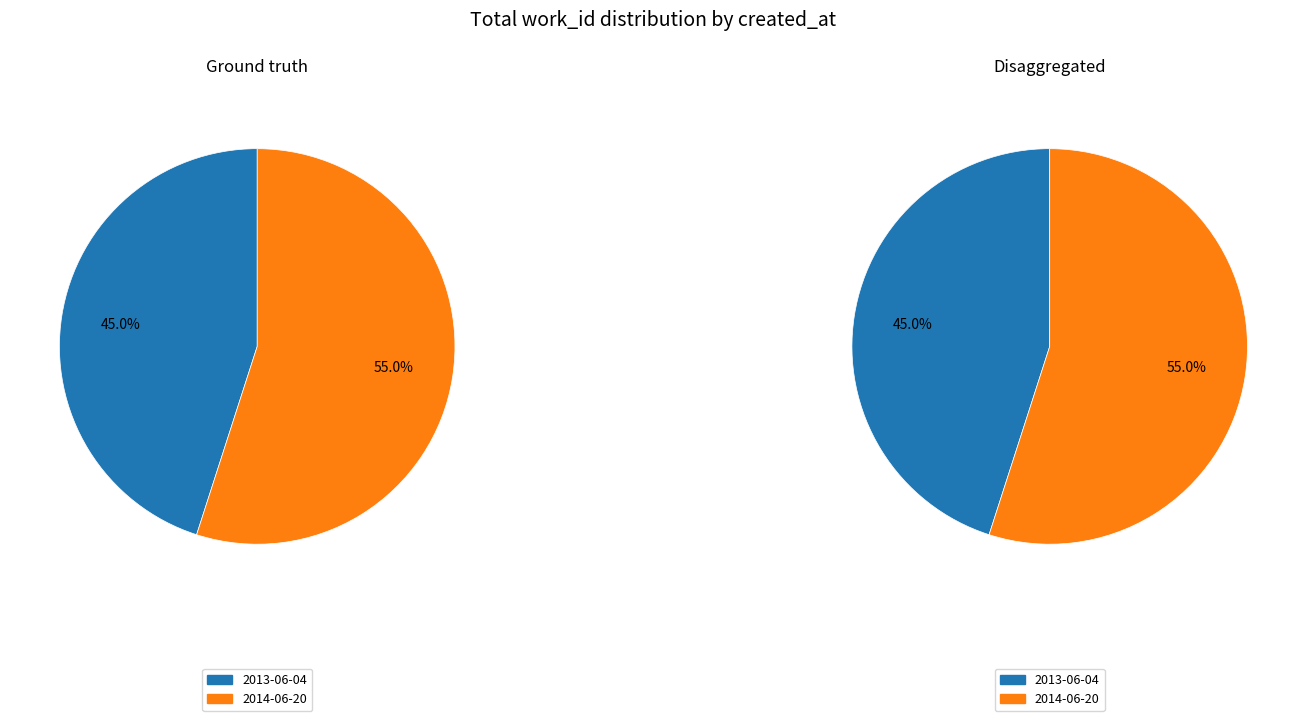

To the nearest percent, what is the difference between the 2013-06-04 and 2014-06-20 slice percentages?

10%